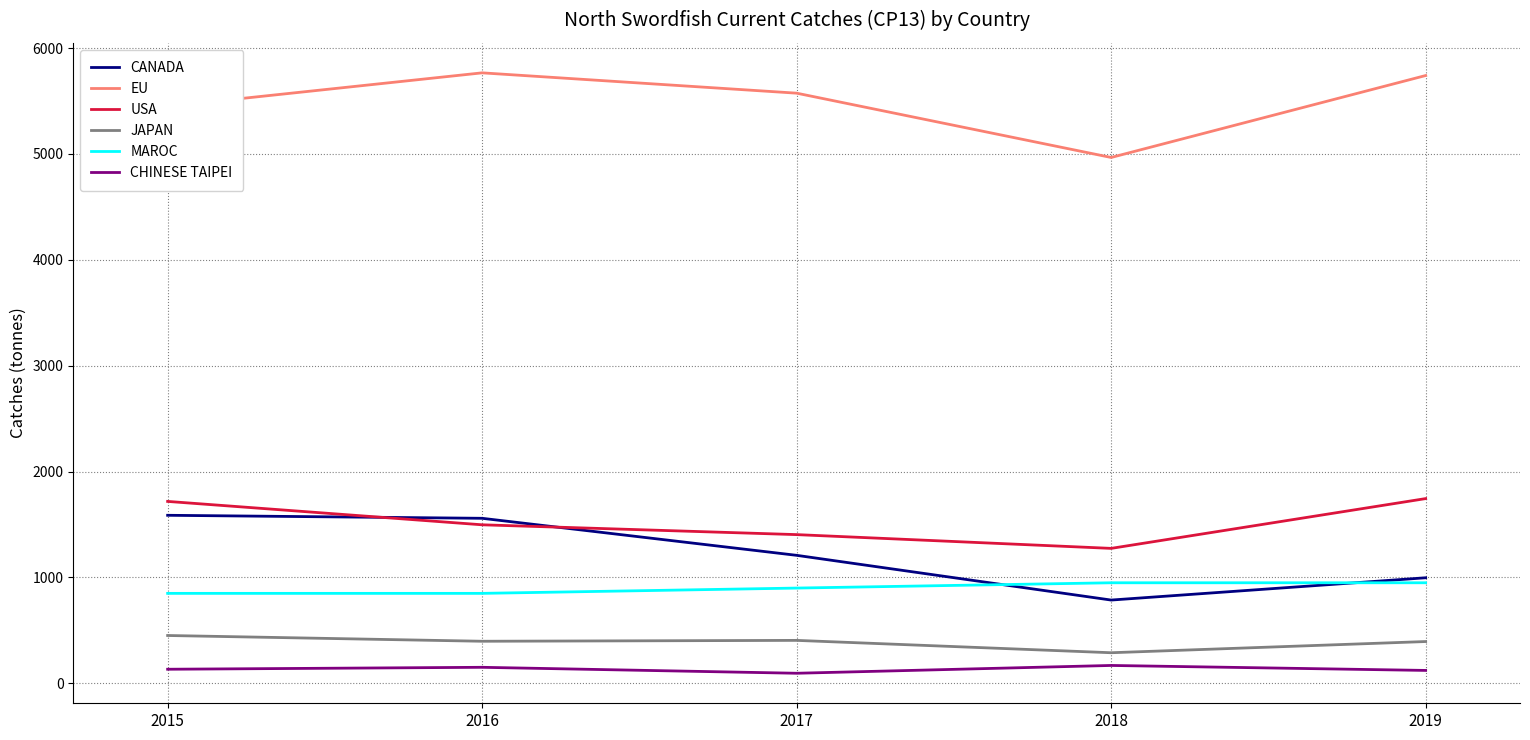

What is the highest value of the EU series?

5765.6